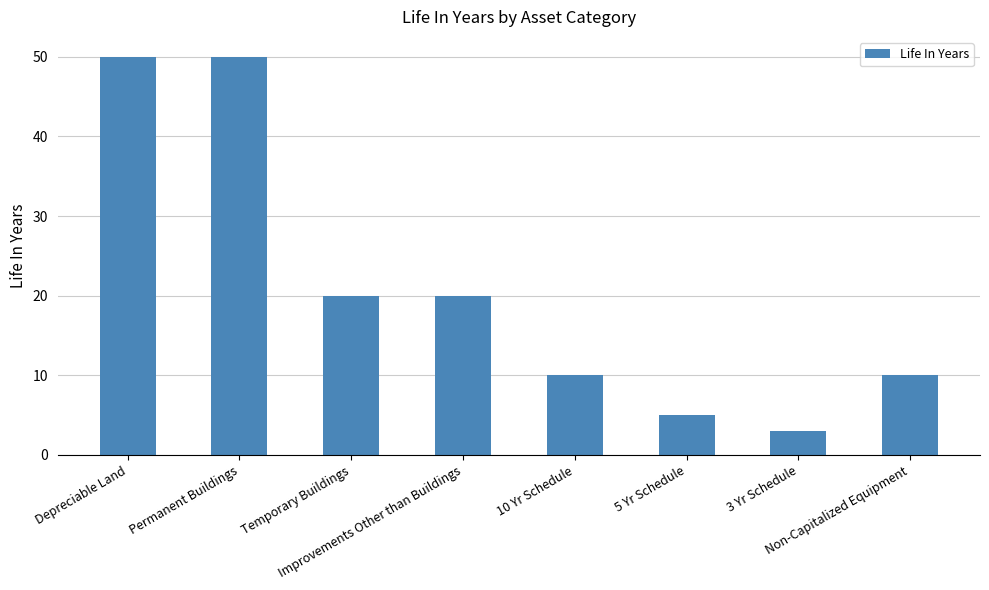

Where does the data first go above 20?

Depreciable Land